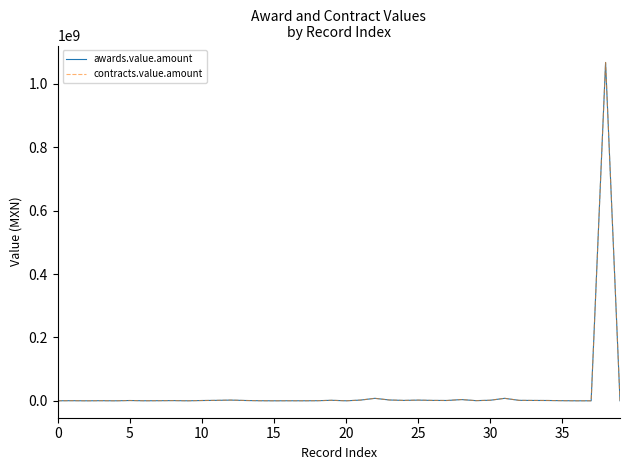

What is the difference between the maximum and minimum values in the awards.value.amount series?

1067560848.6